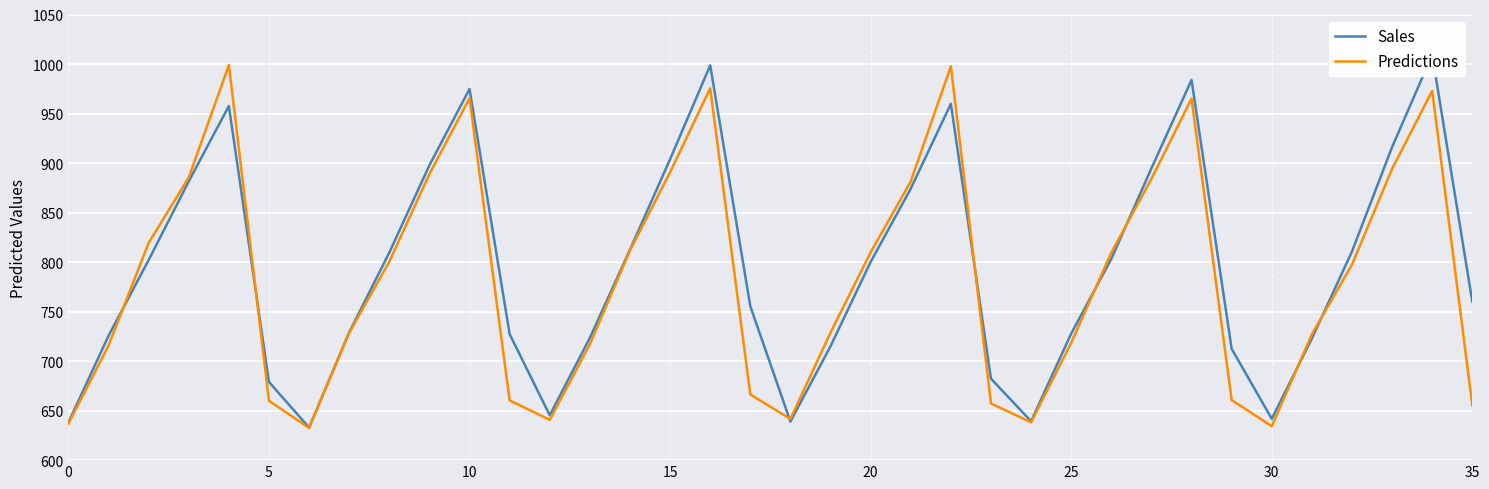

Is it true that Predictions equals 965.5 at 10?

True